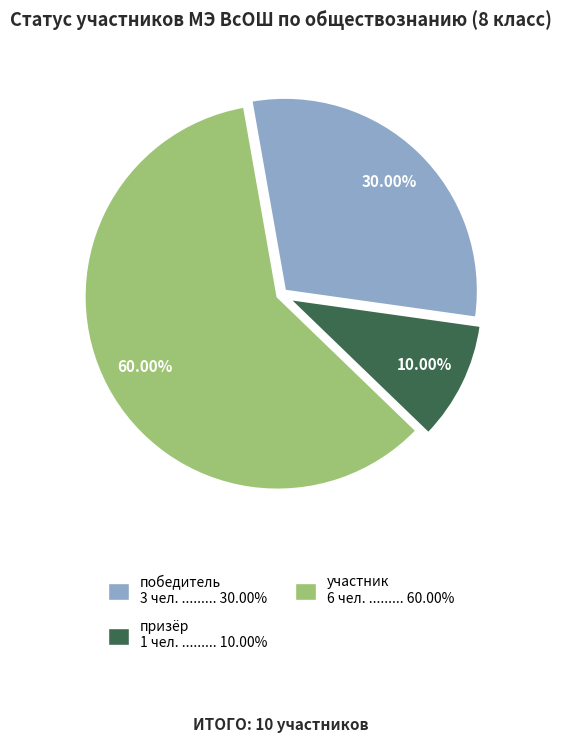

Which slice represents more than half of the pie?

участник